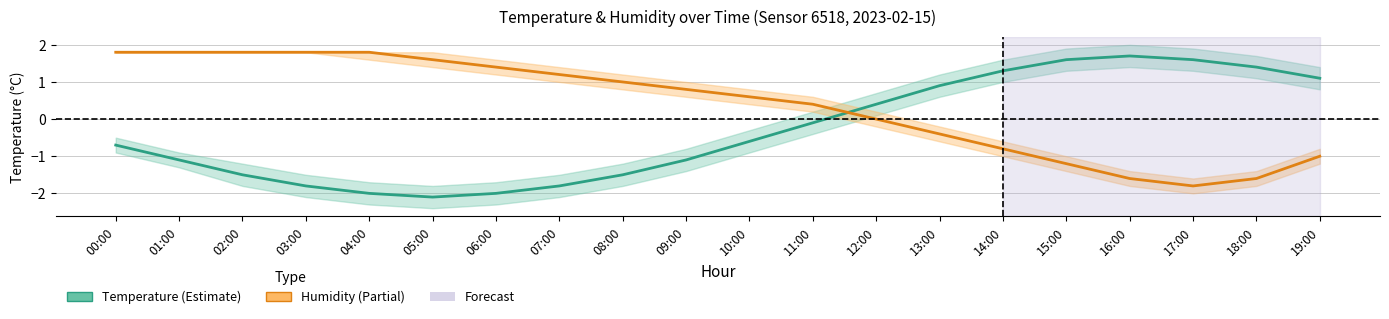

Reading left to right, transcribe all the data shown in this chart.

Temperature (°C): -0.7	-1.1	-1.5	-1.8	-2.0	-2.1	-2.0	-1.8	-1.5	-1.1	-0.6	-0.1	0.4	0.9	1.3	1.6	1.7	1.6	1.4	1.1
Humidity (scaled): 1.8	1.8	1.8	1.8	1.8	1.6	1.4	1.2	1.0	0.8	0.6	0.4	0.0	-0.4	-0.8	-1.2	-1.6	-1.8	-1.6	-1.0